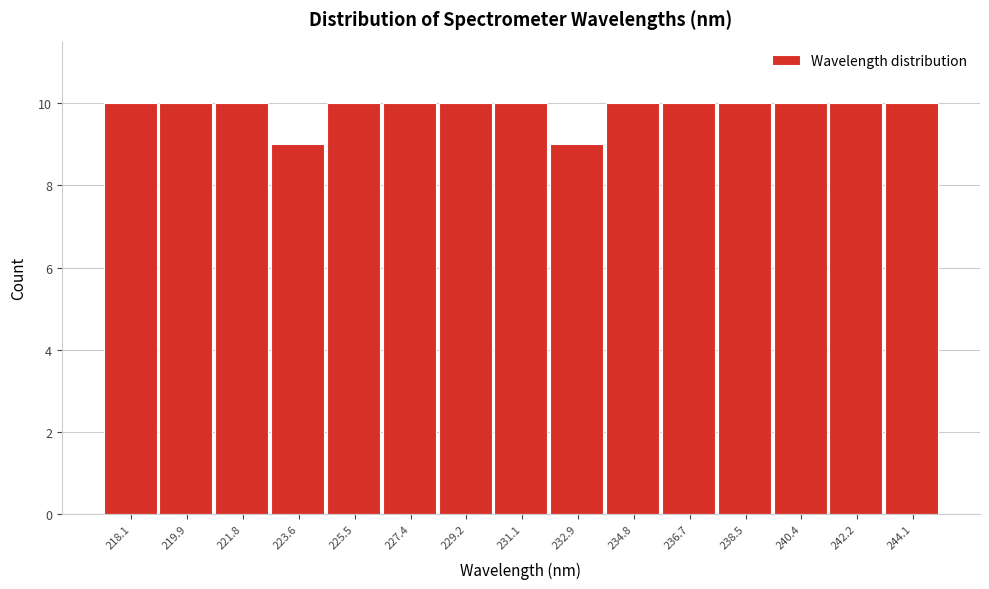

Reading left to right, extract all data points from this chart.

218.1=10	219.9=10	221.8=10	223.6=9	225.5=10	227.4=10	229.2=10	231.1=10	232.9=9	234.8=10	236.7=10	238.5=10	240.4=10	242.2=10	244.1=10